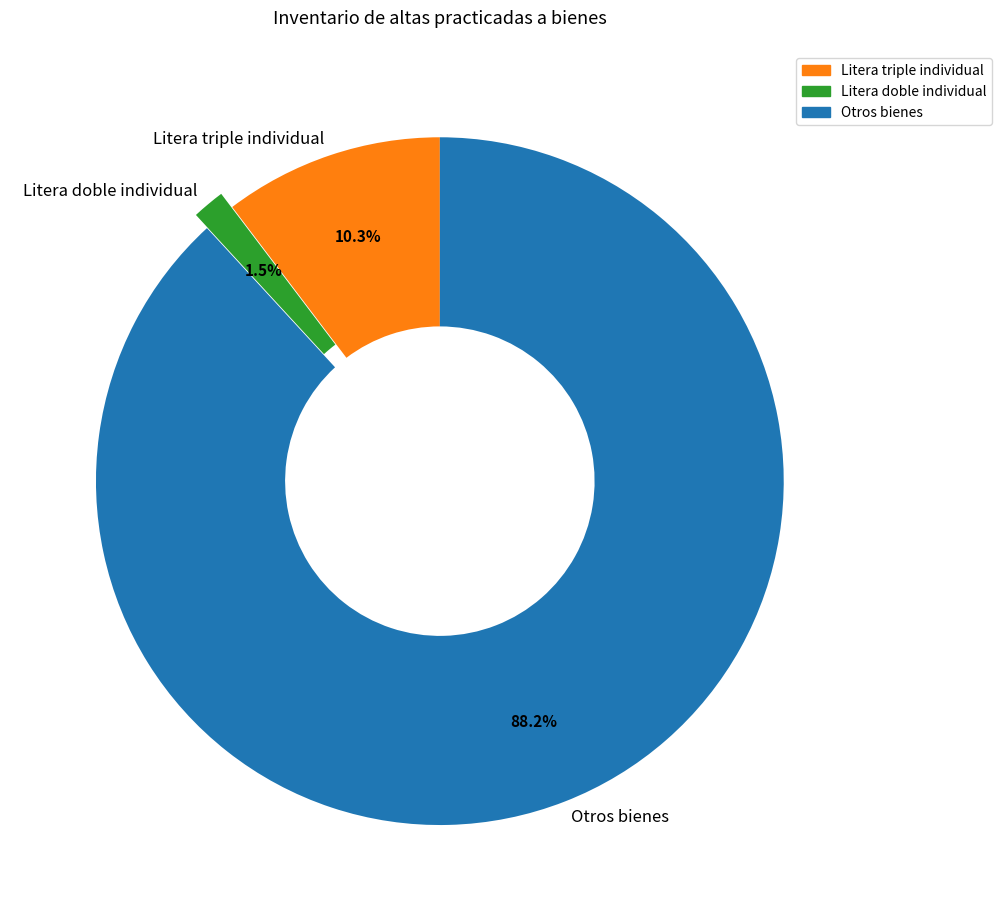

Rank the categories by value from highest to lowest.

Otros bienes, Litera triple individual, Litera doble individual